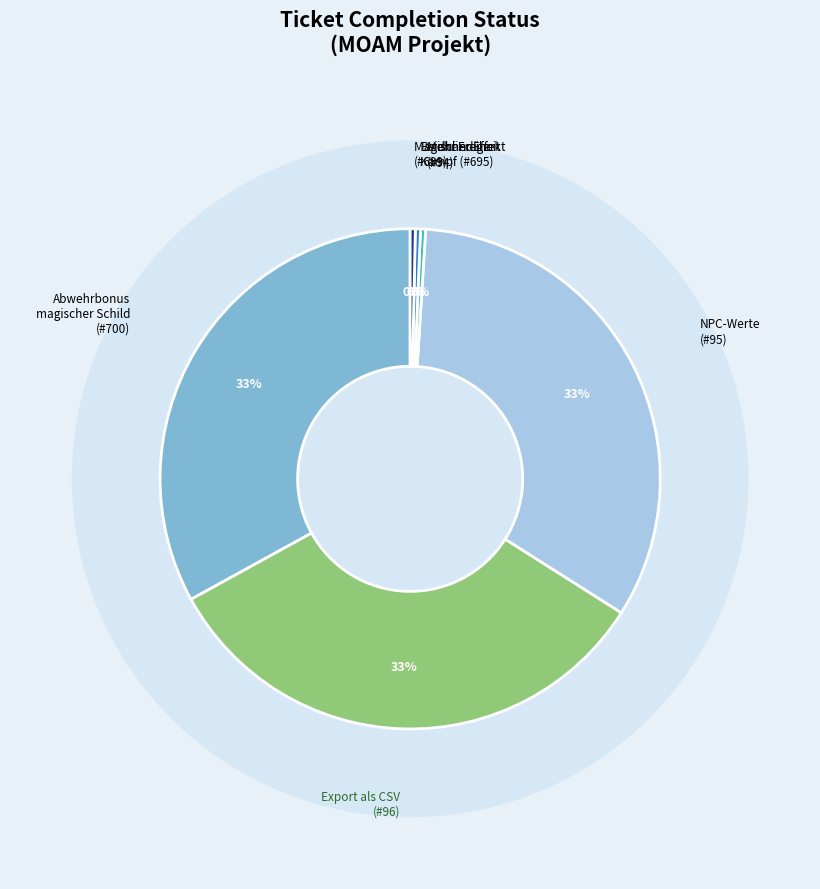

What percentage is NOT represented by 695?

100.0%